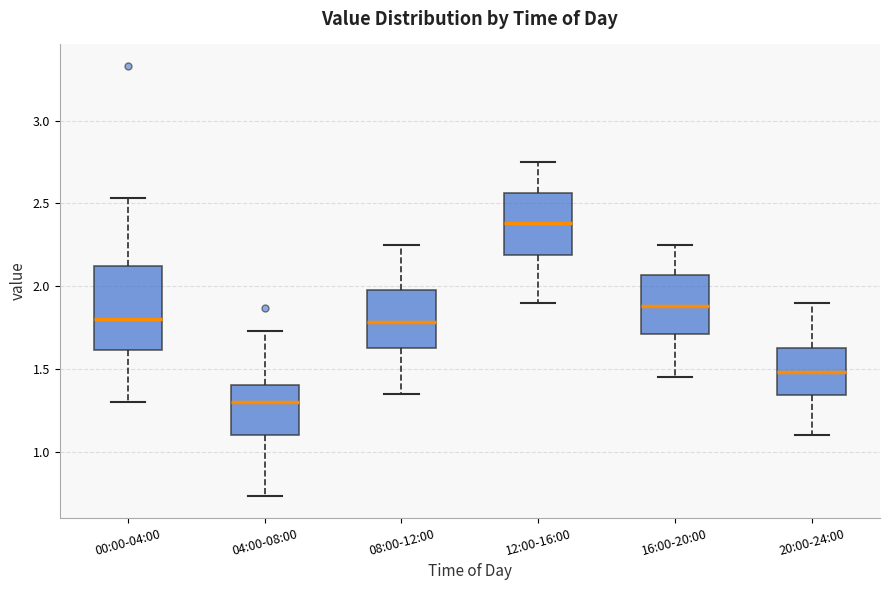

Where does the lower whisker of the box for 20:00-24:00 end on the y-axis? The values are not printed on the chart, so give them approximately, as read against the axis.

1.10